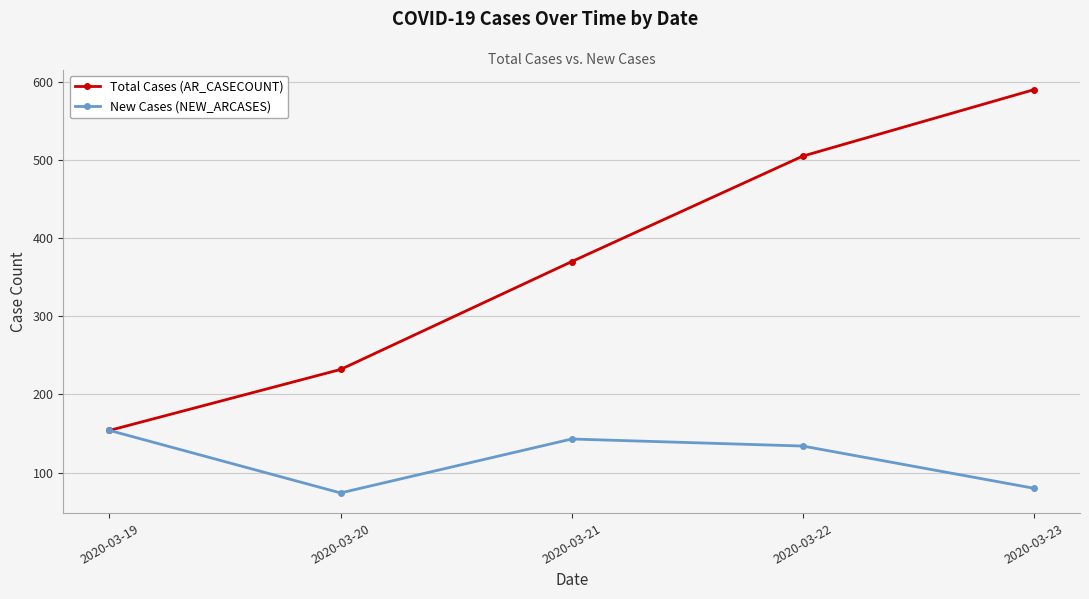

At which label does New Cases (NEW_ARCASES) reach its peak?

2020-03-19